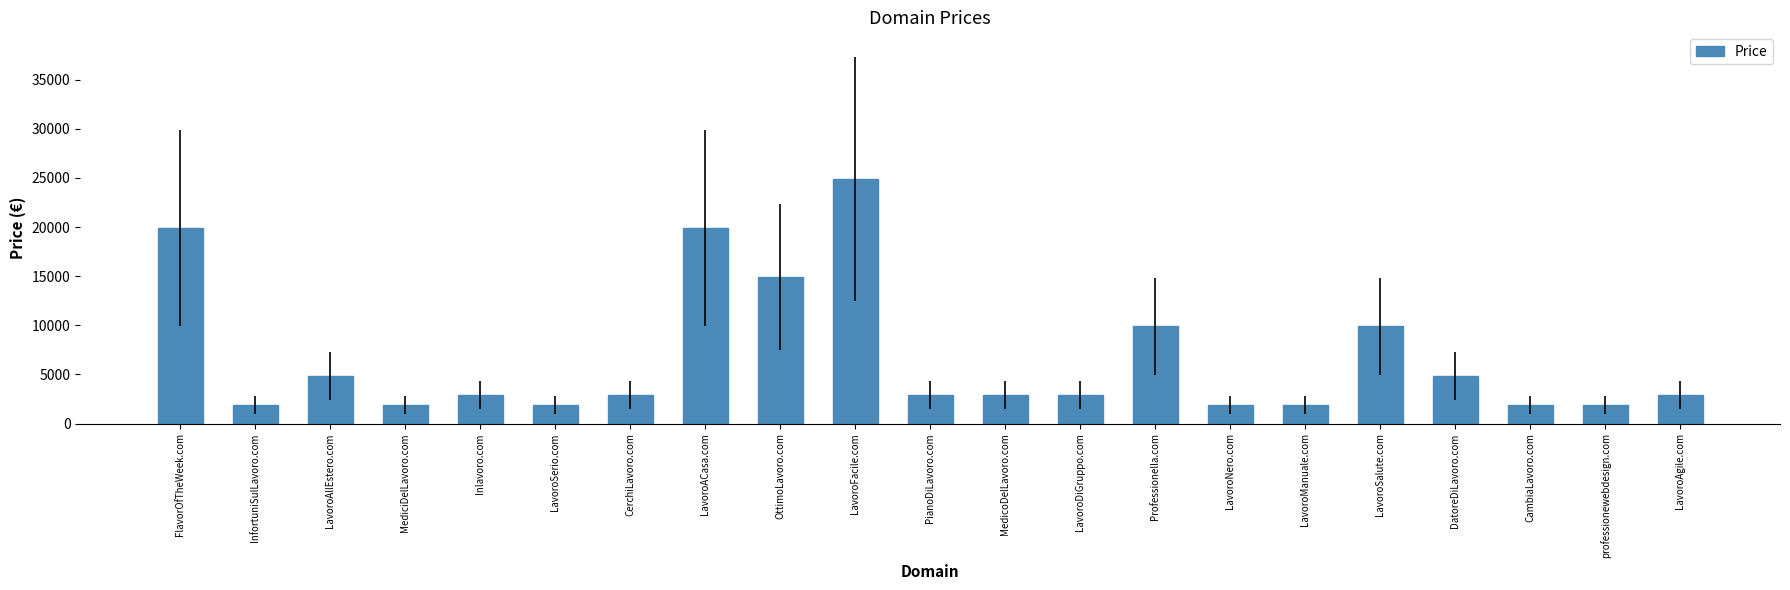

Where is the data nearest to the value 13388?

OttimoLavoro.com